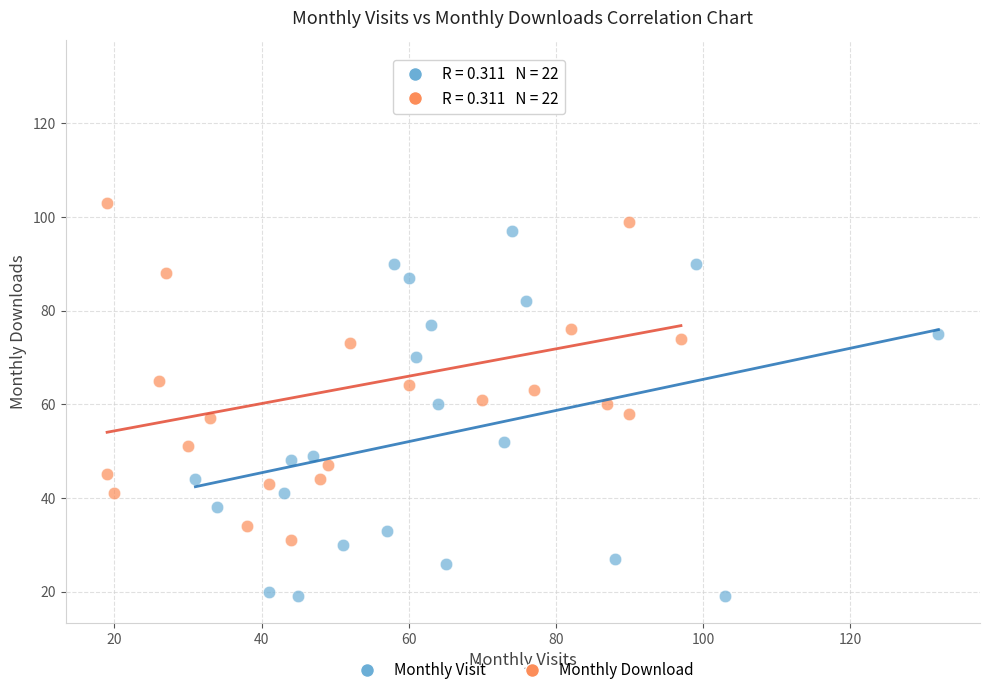

What are all the series names shown in the legend?

Monthly Visit, Monthly Download